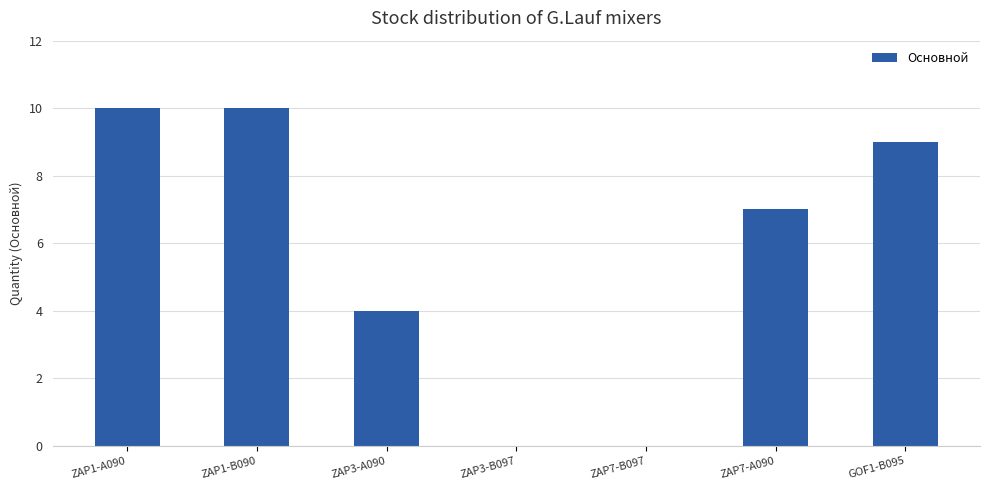

How many series are shown in this chart?

1